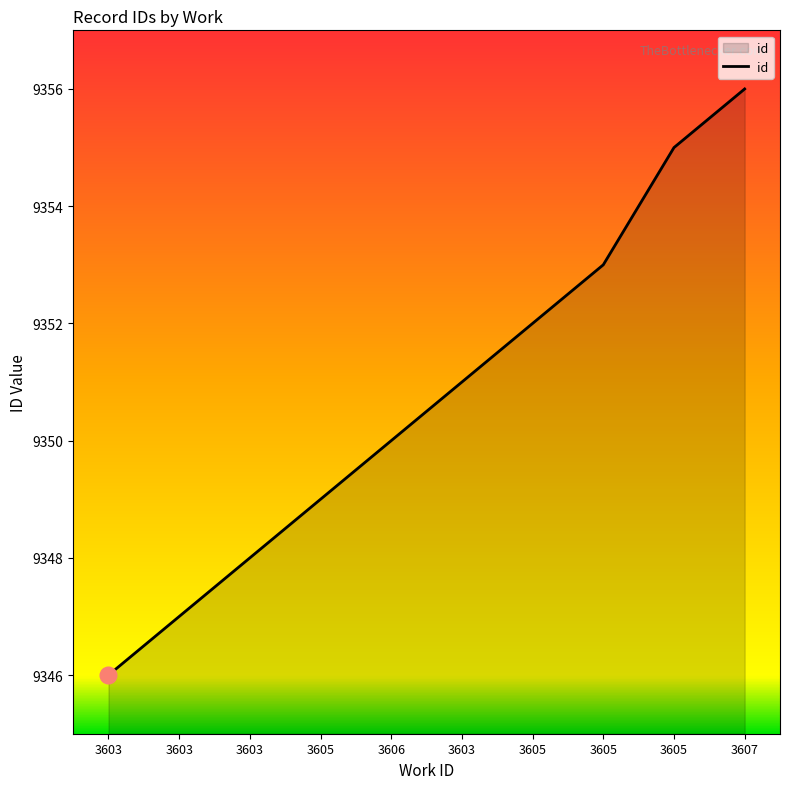

Which label corresponds to the largest value in the chart?

3607